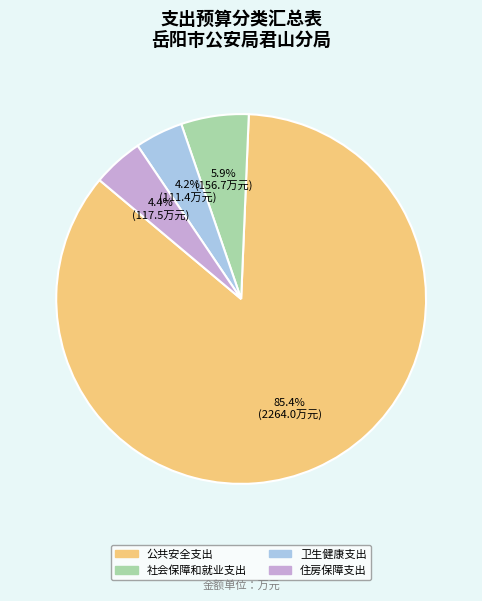

To the nearest percent, what percentage of the pie is 社会保障和就业支出?

6%